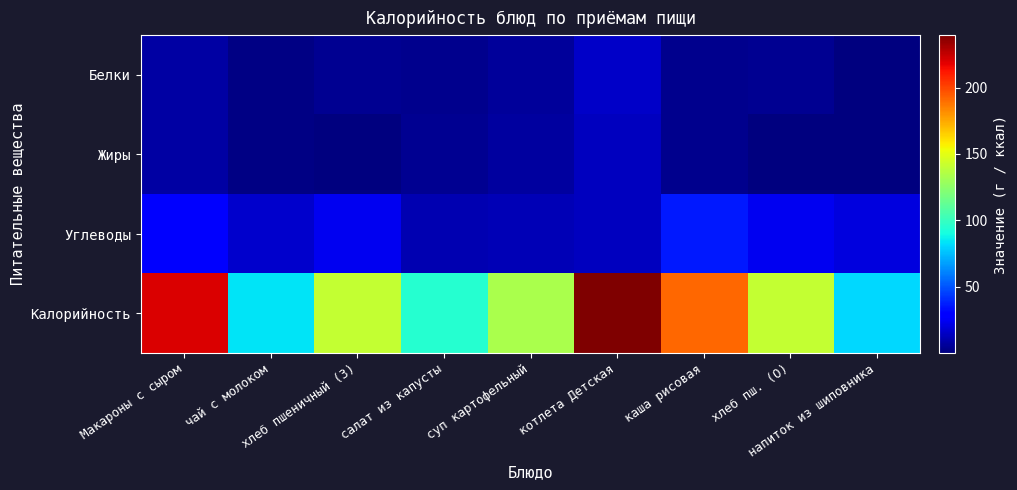

What is the maximum value shown in the chart?

239.5